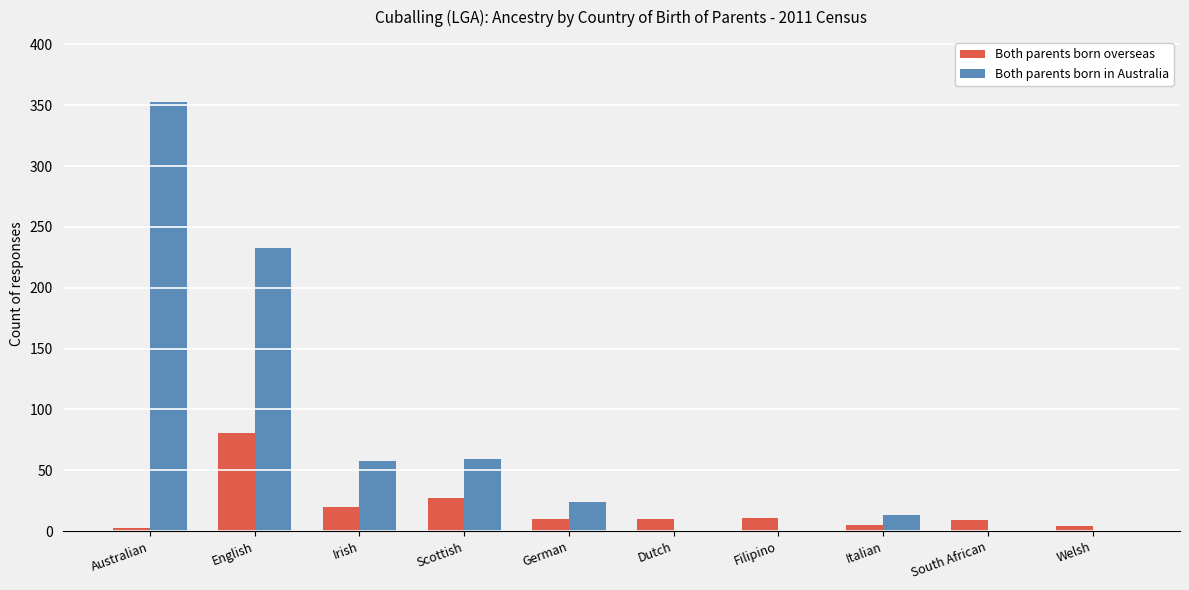

What is the approximate value of Both parents born in Australia at Irish, to the nearest 50?

50